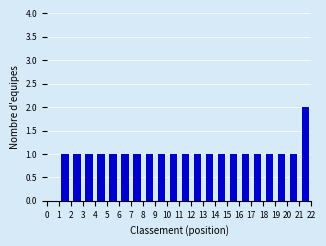

Reading left to right, transcribe this chart: for each bar, give the range it covers on the x-axis and its height. The values are not printed on the chart, so give them approximately, as read against the axis.

0 to 1: 0
1 to 2: 1
2 to 3: 1
3 to 4: 1
4 to 5: 1
5 to 6: 1
6 to 7: 1
7 to 8: 1
8 to 9: 1
9 to 10: 1
10 to 11: 1
11 to 12: 1
12 to 13: 1
13 to 14: 1
14 to 15: 1
15 to 16: 1
16 to 17: 1
17 to 18: 1
18 to 19: 1
19 to 20: 1
20 to 21: 1
21 to 22: 2